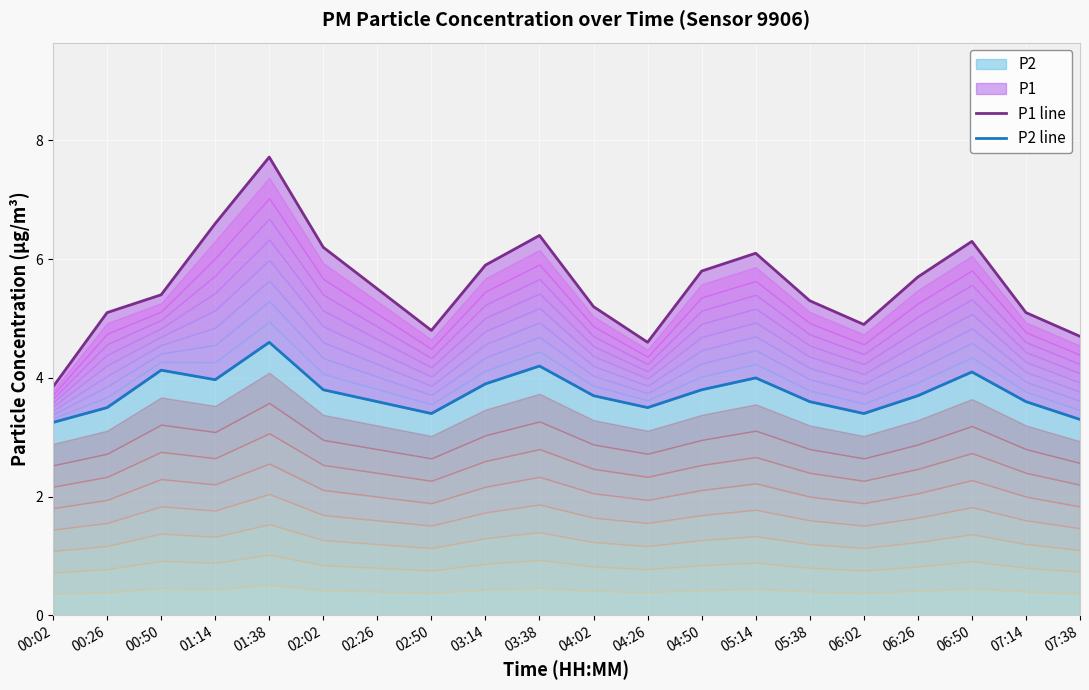

What value does the P1 line series have at 00:26?

5.1